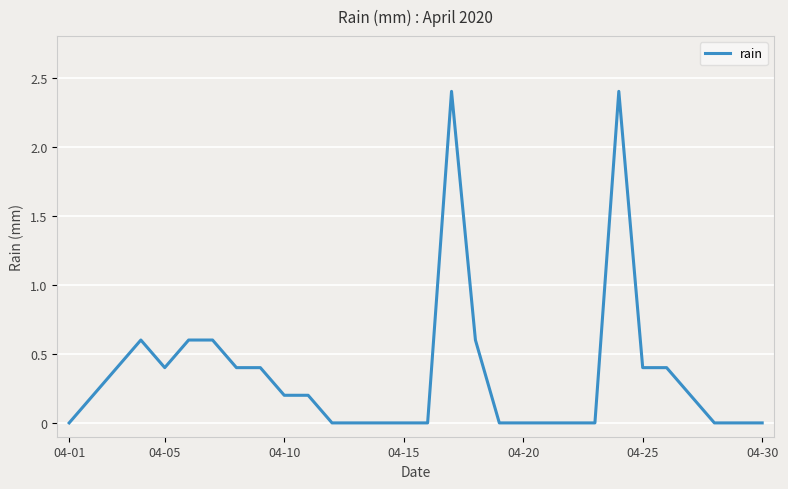

What is the maximum value shown in the chart?

2.4